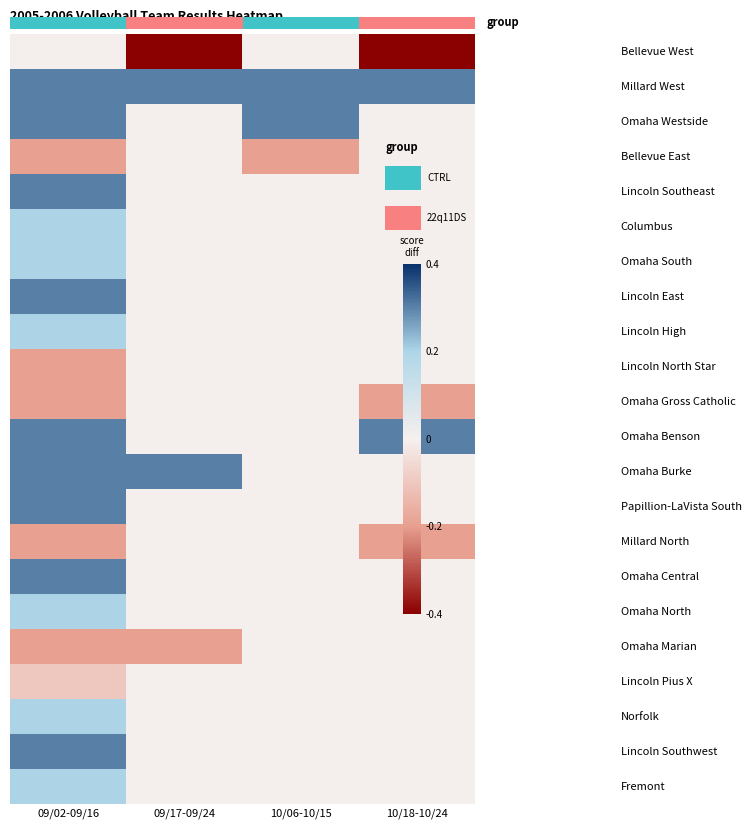

What is the spread (max minus min) of values at 10/06-10/15?

0.5